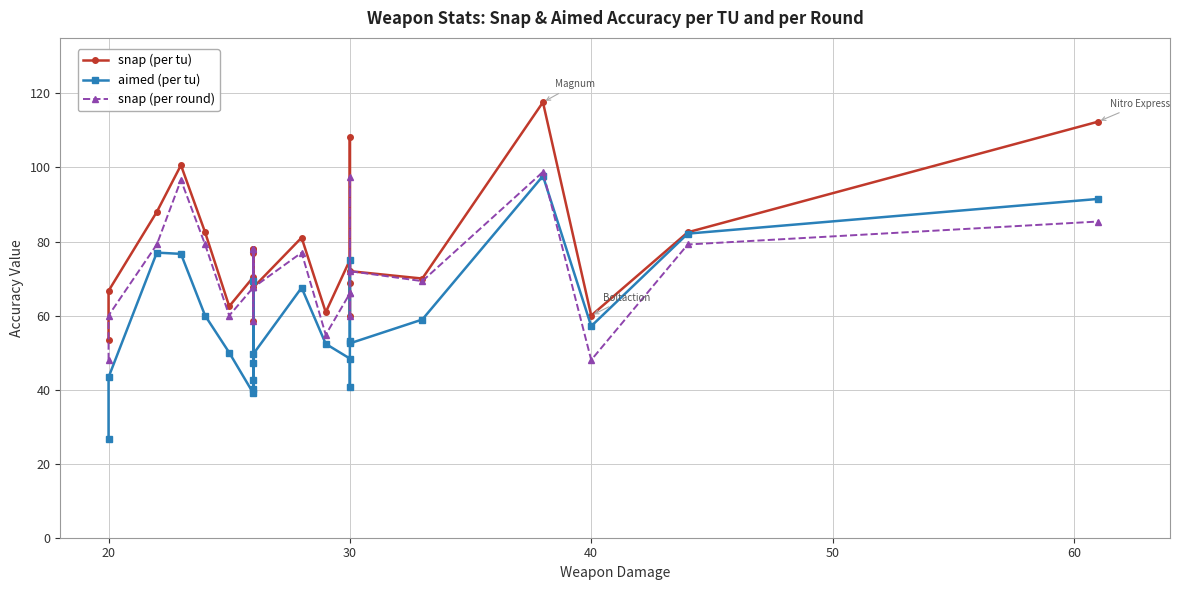

True or false: snap (per tu) and snap (per round) cross at least once.

False